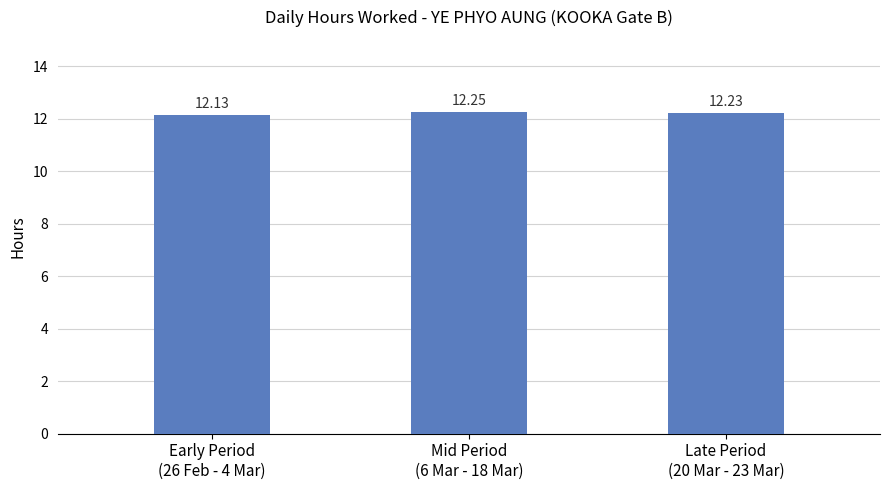

Rank the categories by value from lowest to highest.

Early Period
(26 Feb - 4 Mar), Late Period
(20 Mar - 23 Mar), Mid Period
(6 Mar - 18 Mar)